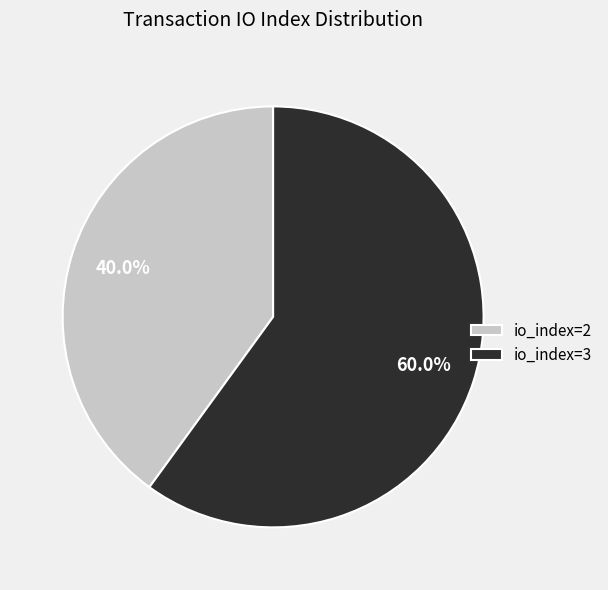

Approximately how many times larger is the value at io_index=2 compared to io_index=3?

0.7